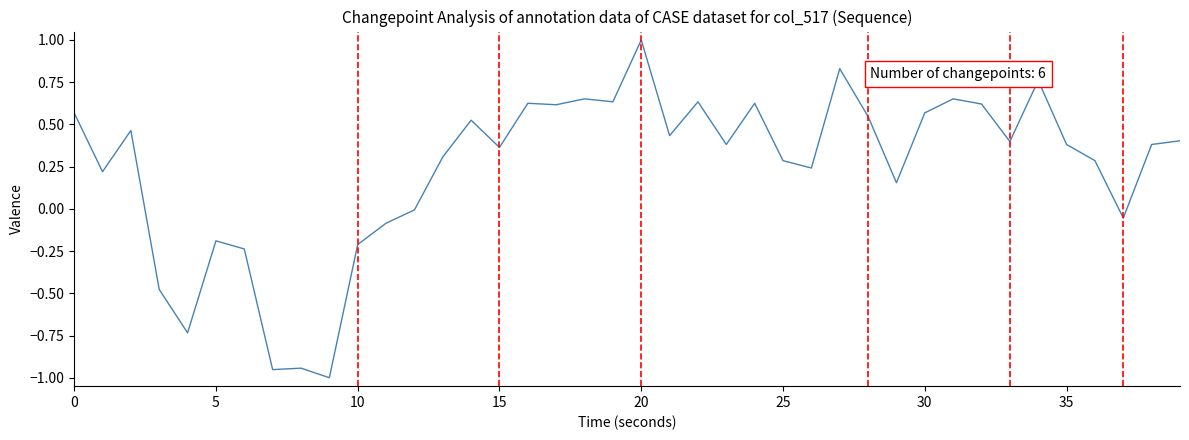

What is the maximum value shown in the chart?

1.0